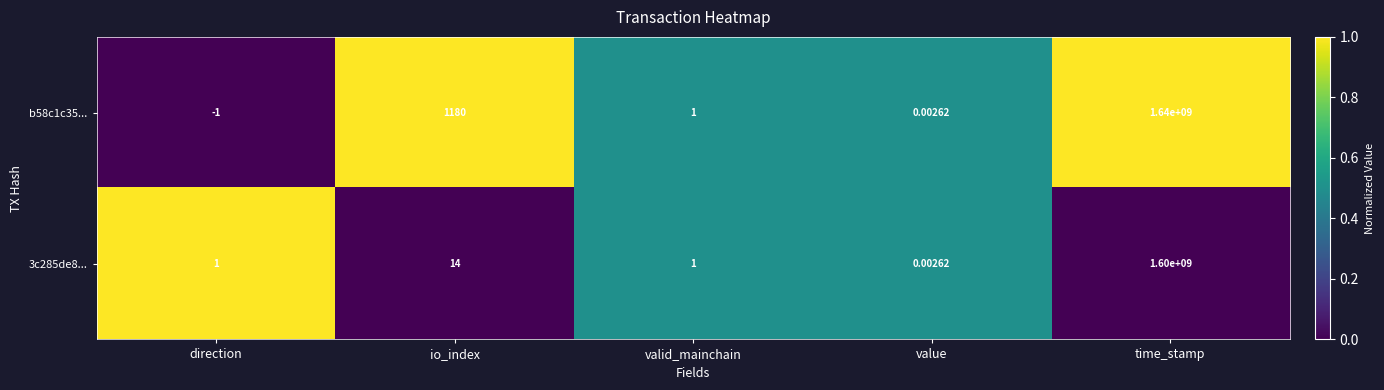

At which category is the sum across all series the highest?

time_stamp